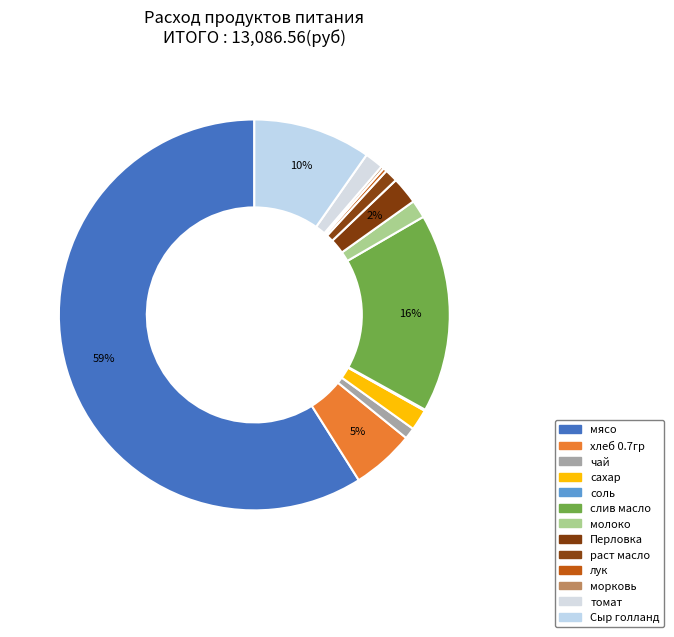

Does мясо account for over 50% of the chart?

Yes